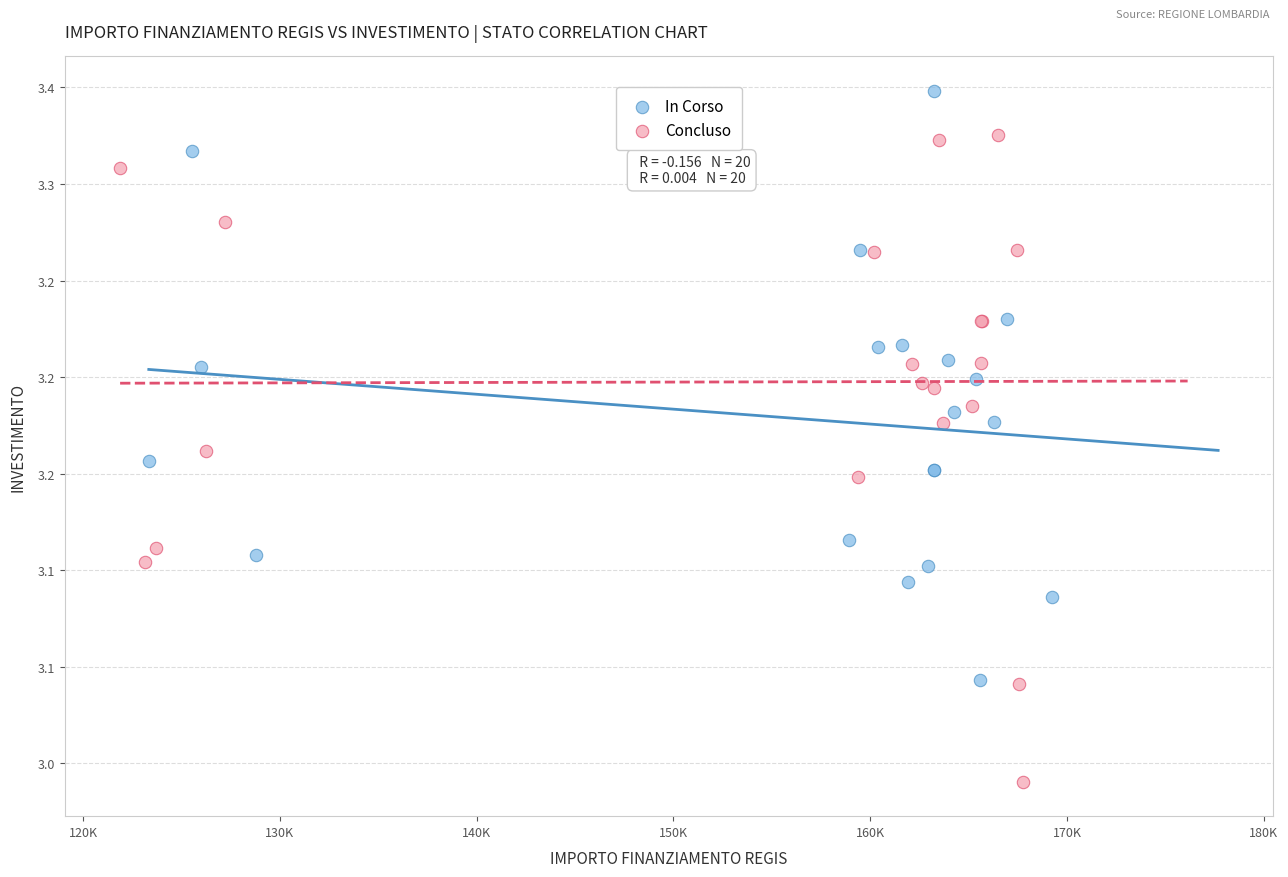

Which series has the widest spread of Y values?

Concluso